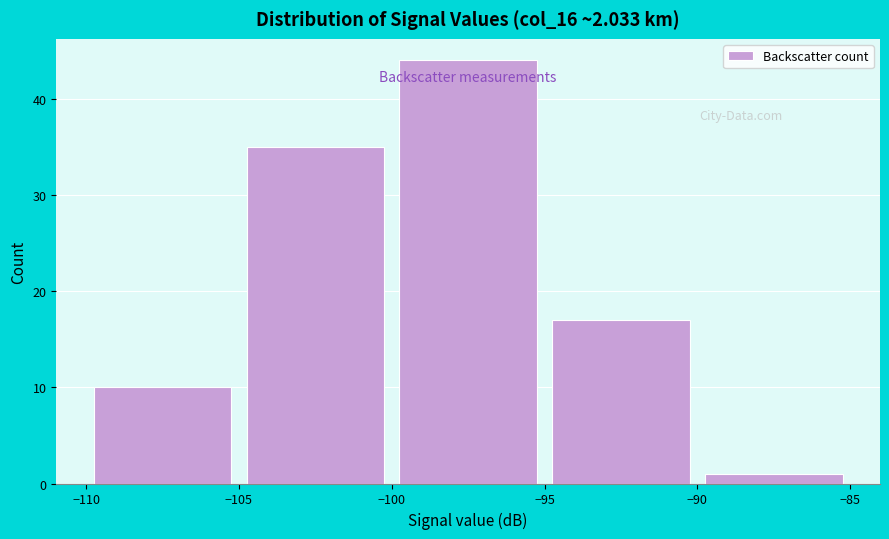

How tall is the bar that spans -90 to -85 on the x-axis? The values are not printed on the chart, so give them approximately, as read against the axis.

1